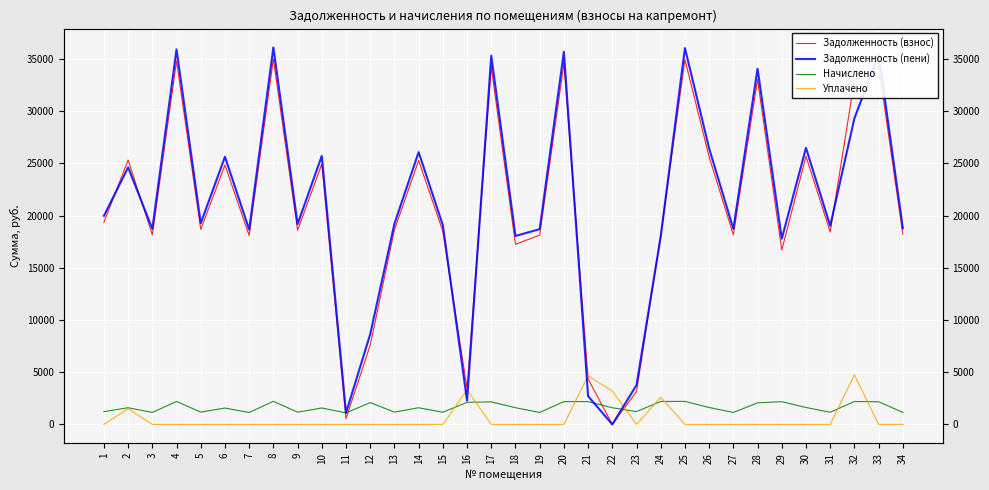

What are all the series names shown in the legend?

Задолженность (взнос), Задолженность (пени), Начислено, Уплачено